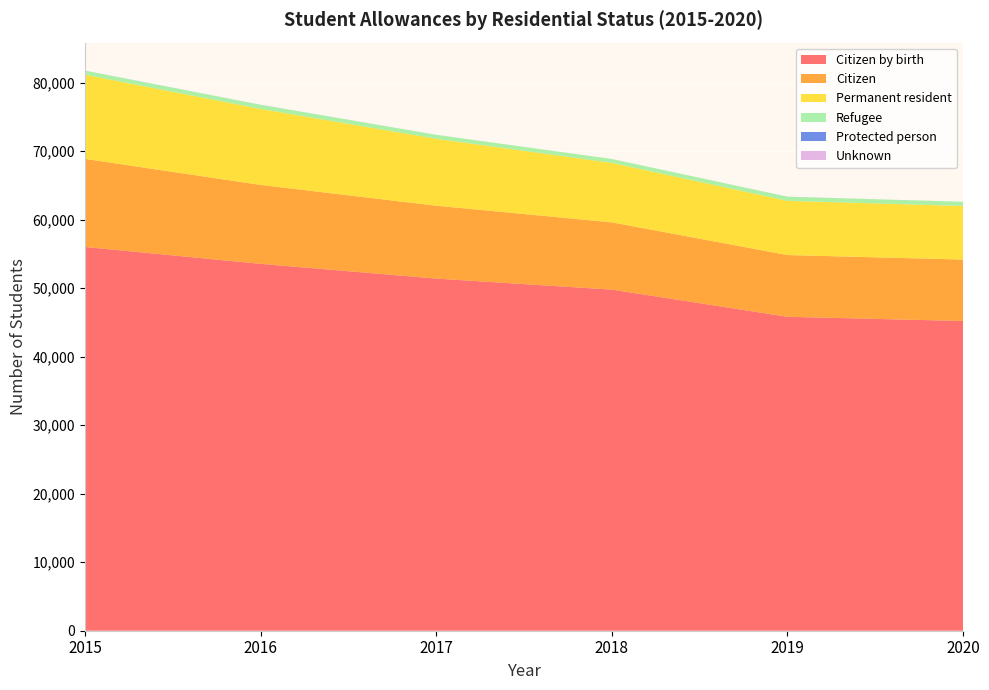

Reading right to left, list all the values displayed in this chart.

Citizen by birth: 2020=45222	2019=45837	2018=49803	2017=51414	2016=53568	2015=56034
Citizen: 2020=8967	2019=9012	2018=9819	2017=10641	2016=11520	2015=12861
Permanent resident: 2020=7827	2019=7914	2018=8682	2017=9771	2016=11094	2015=12288
Refugee: 2020=615	2019=597	2018=576	2017=579	2016=606	2015=585
Protected person: 2020=0	2019=9	2018=0	2017=3	2016=9	2015=9
Unknown: 2020=0	2019=0	2018=0	2017=0	2016=0	2015=0